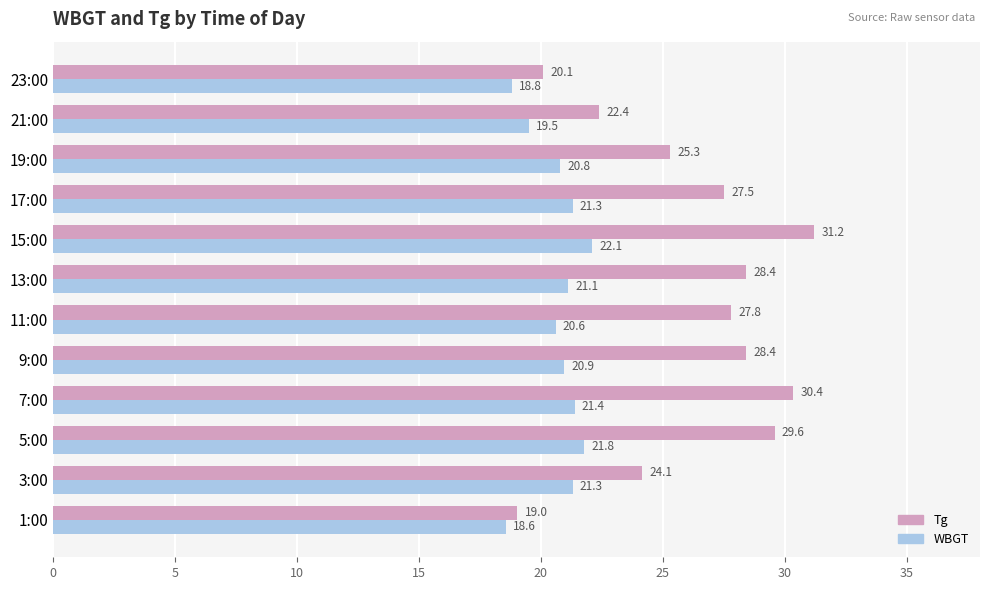

What is the average value of the Tg series?

26.2